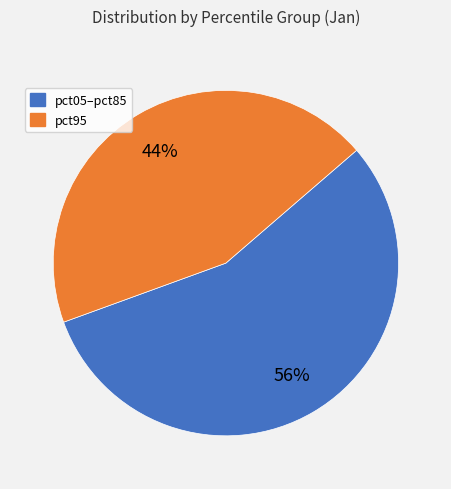

How many slices are in this pie chart?

2